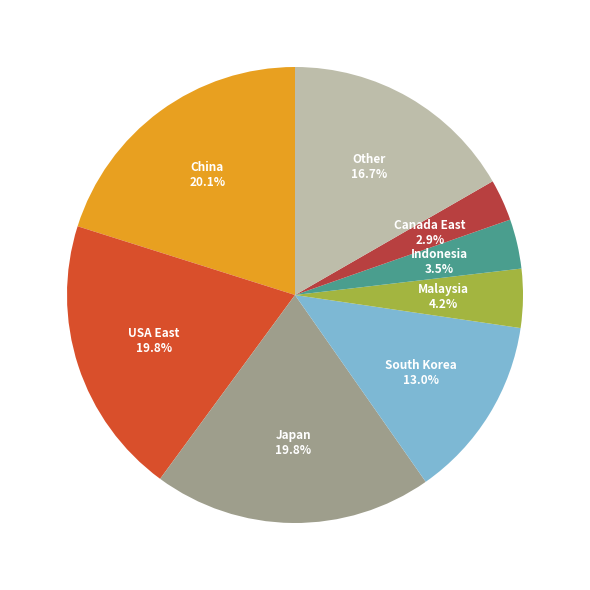

Does any single category account for the majority?

No